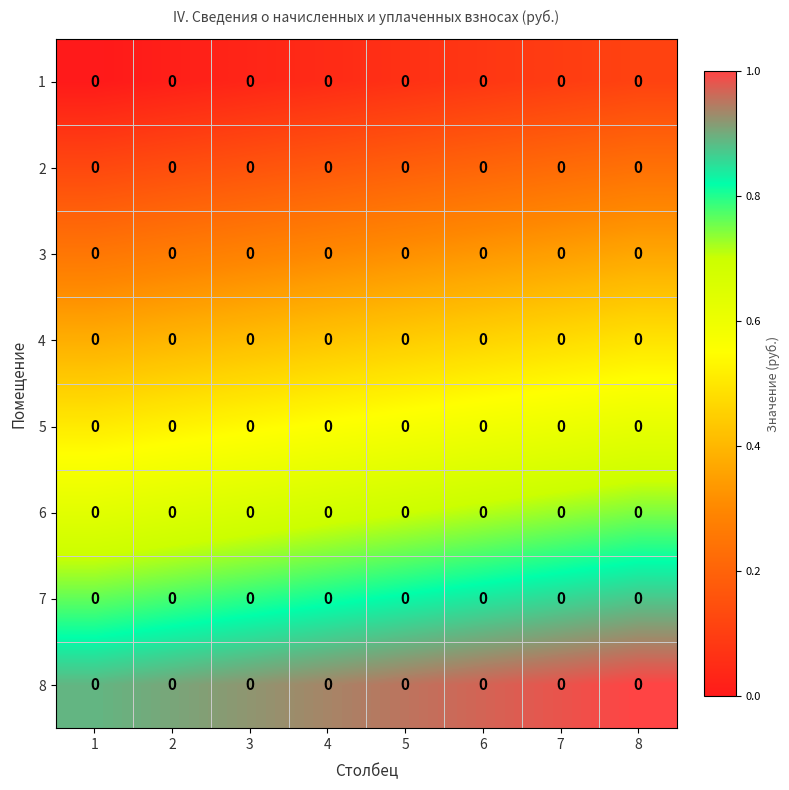

Which has a higher value, 3 or 1?

3